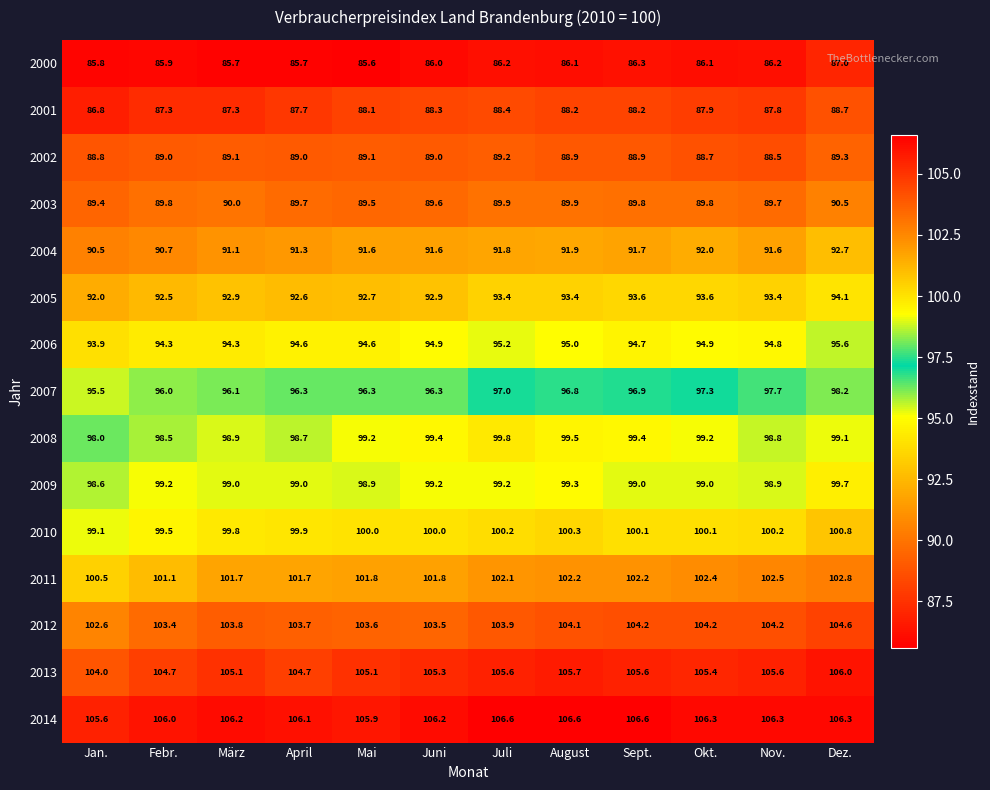

What is the difference between the highest and lowest values at Jan.?

19.8